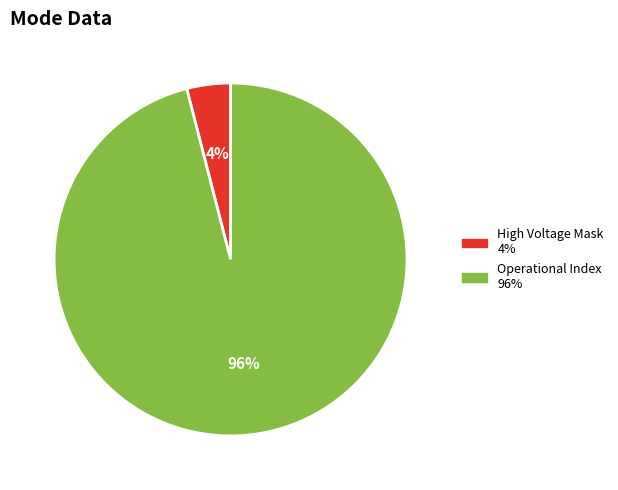

To the nearest percent, what is the average slice percentage?

50%